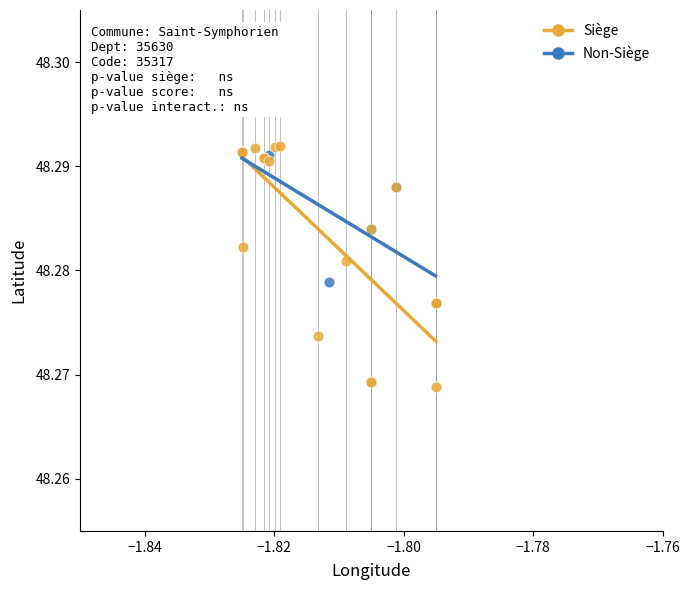

Which series reaches the minimum Y coordinate?

Siège